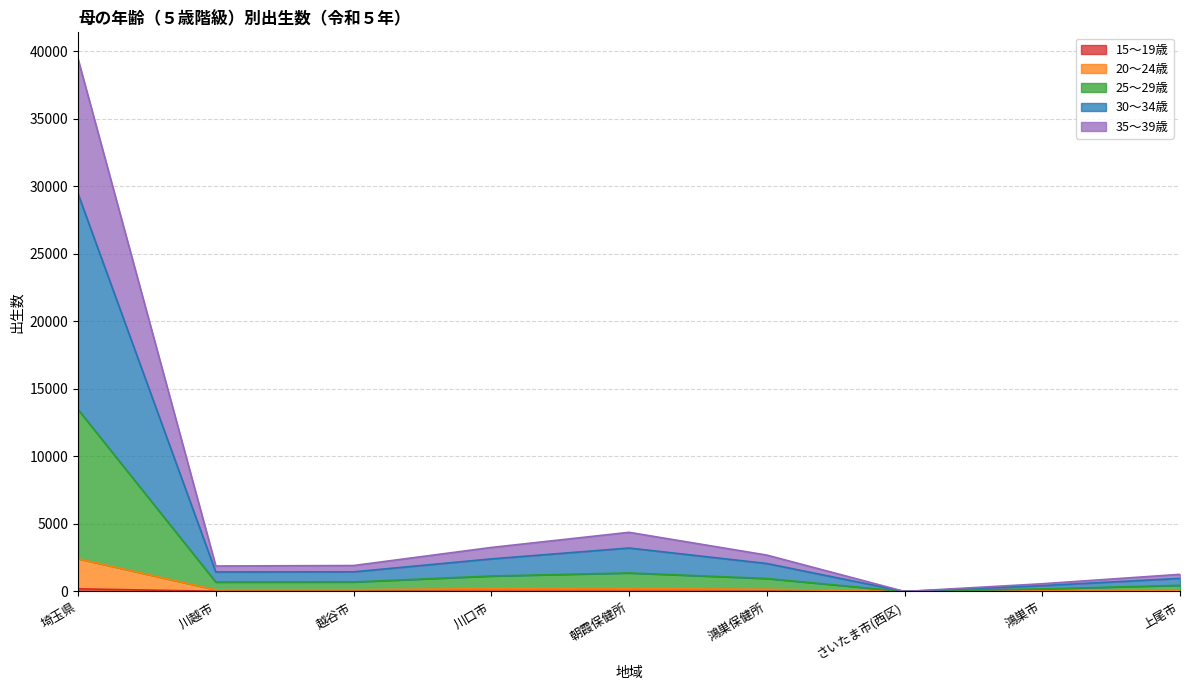

True or false: 30～34歳 has more than 1 interior local peaks.

False